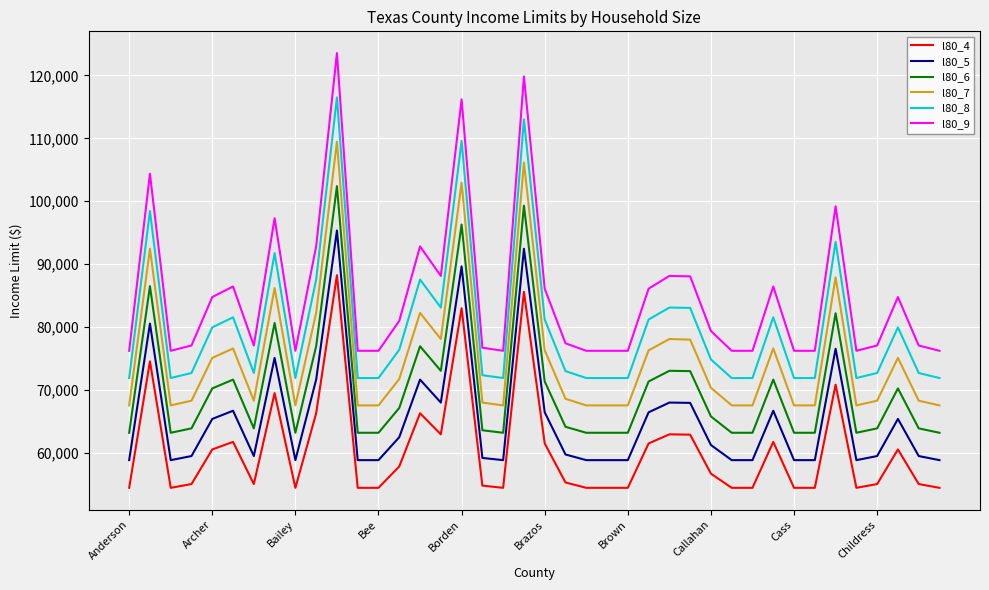

What is the difference between the maximum and minimum values in the l80_4 series?

33800